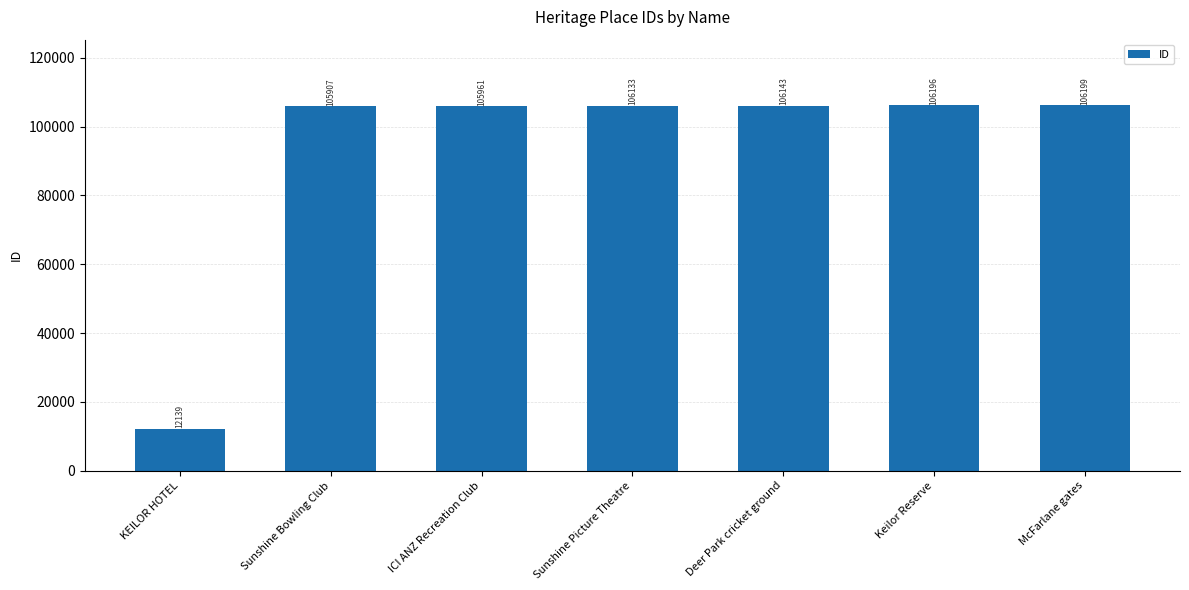

What is the smallest value displayed?

12139